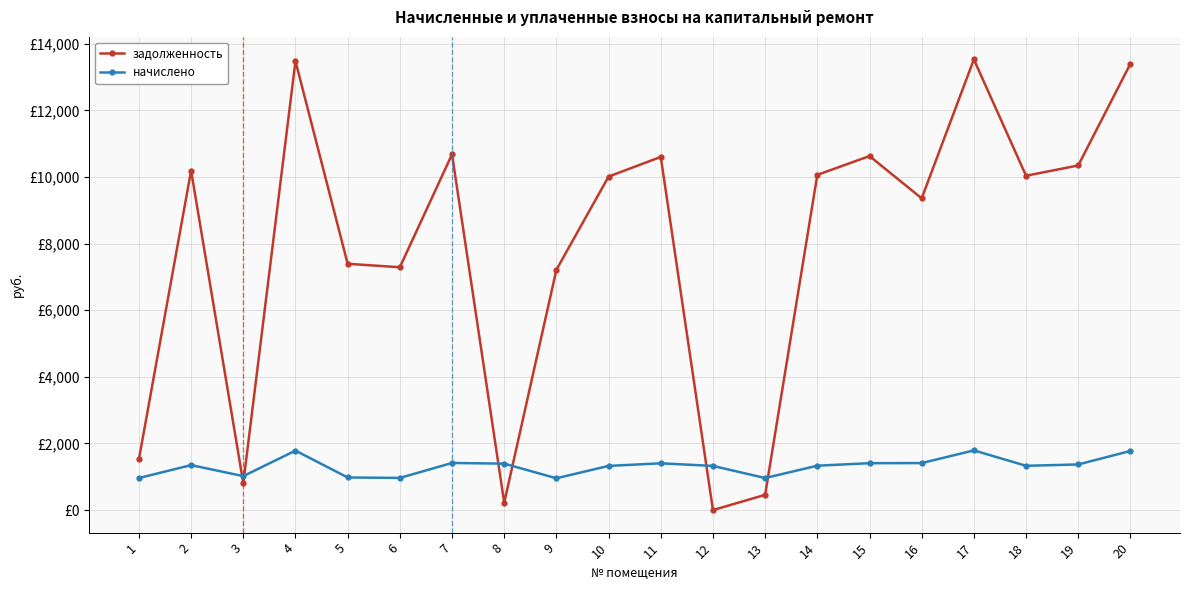

Is this an area chart (filled region under the line)?

No